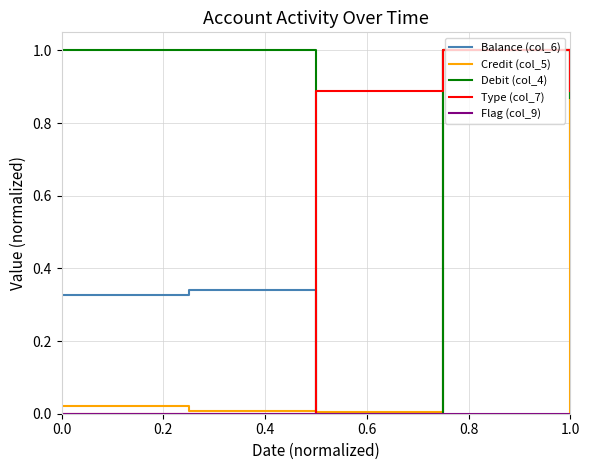

What is the highest value of the Credit (col_5) series?

1.0